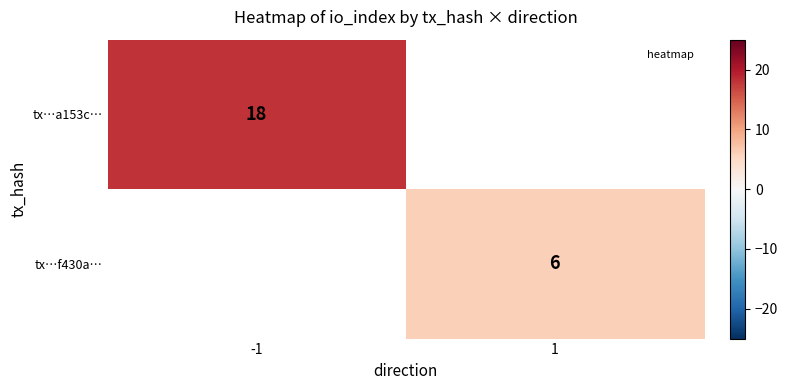

True or false: tx…f430a… has a value of 6 at 1.

True